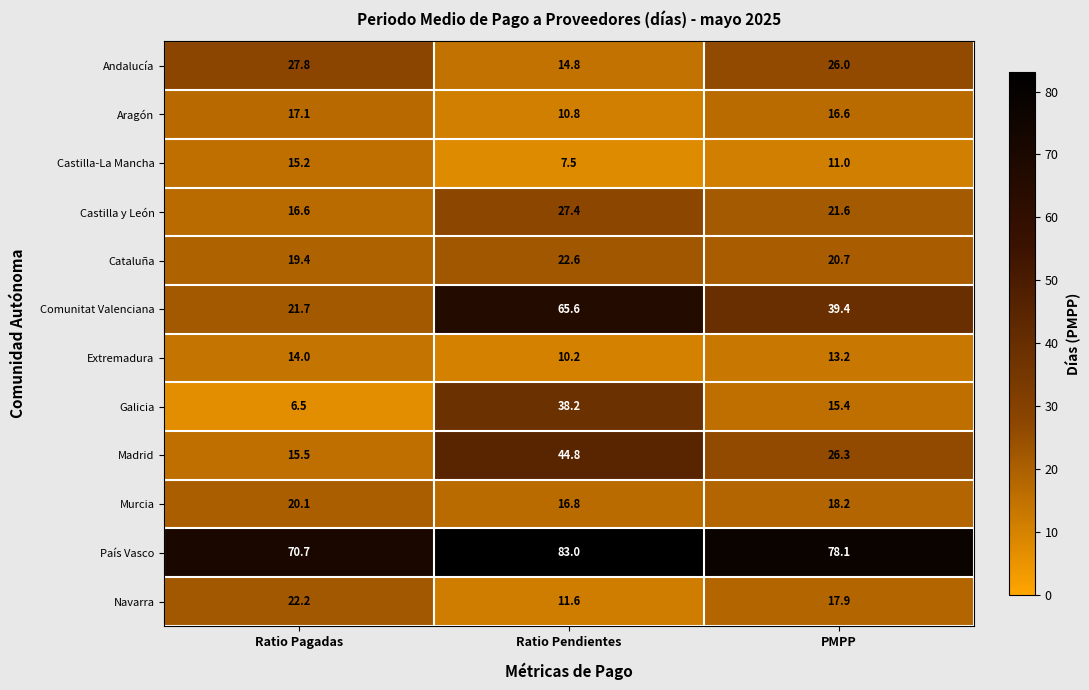

Between Ratio Pendientes and PMPP, which series saw the biggest shift?

Comunitat Valenciana